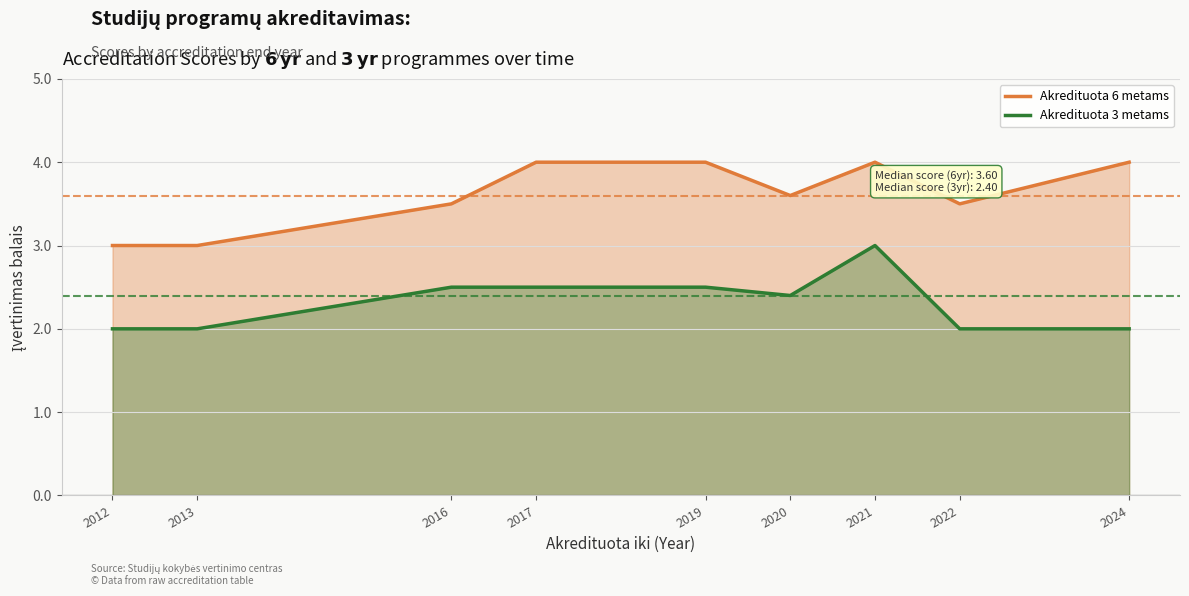

What is the value of the Akredituota 6 metams point at the 2nd from the left?

3